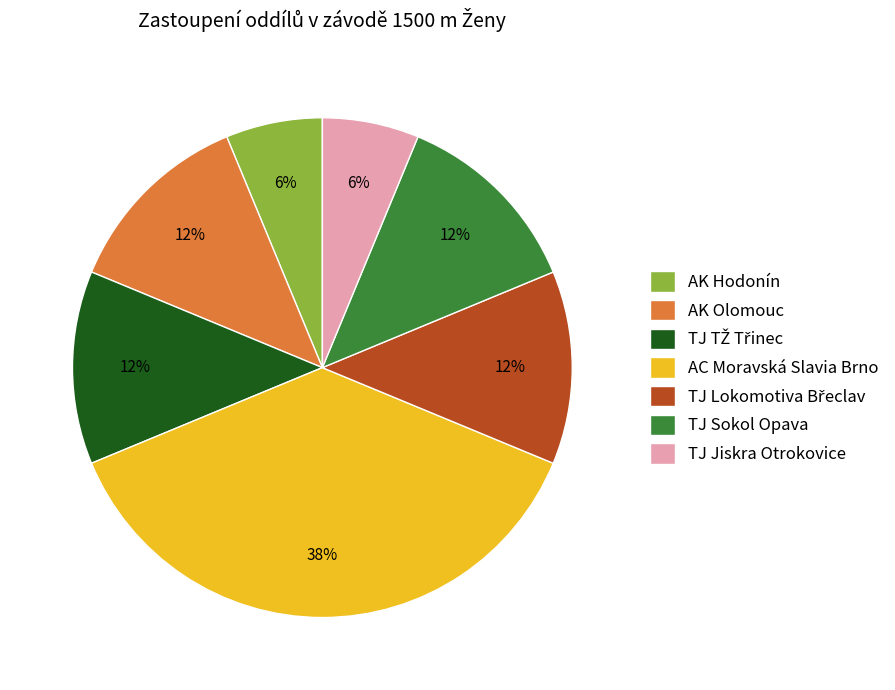

Is the sum of AC Moravská Slavia Brno and TJ Jiskra Otrokovice greater than half?

No